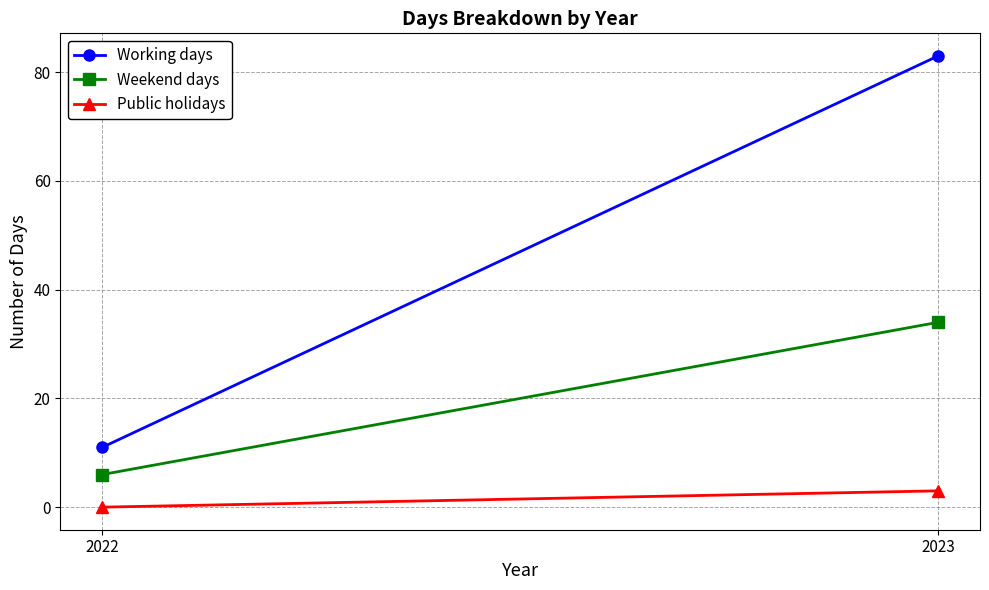

Rank the series by their maximum value, from lowest to highest.

Public holidays, Weekend days, Working days